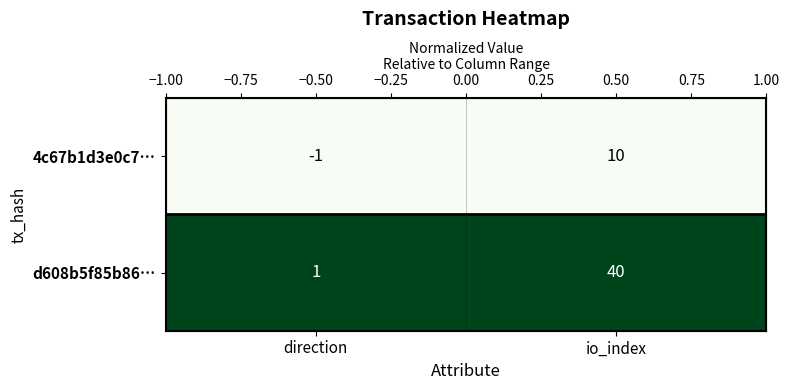

What is the difference between the highest and lowest values at io_index?

2